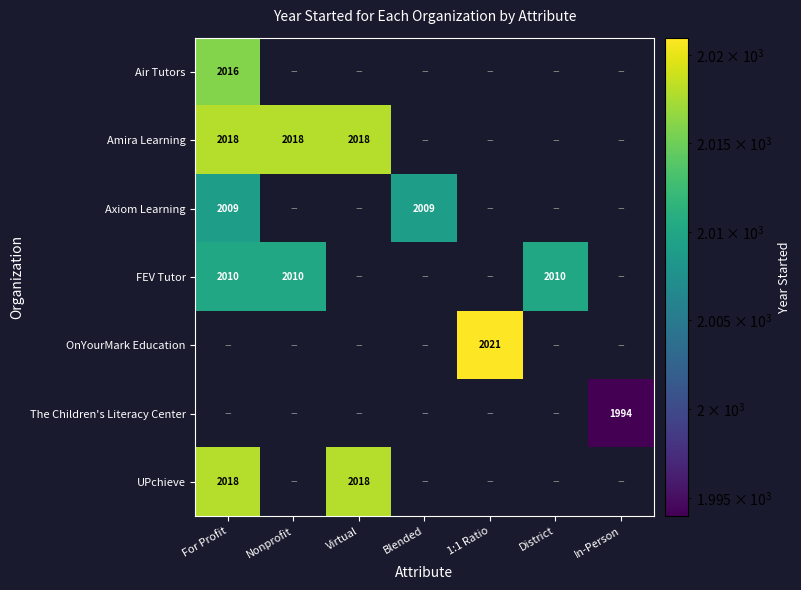

Is it true that FEV Tutor equals 2010 at Nonprofit?

True